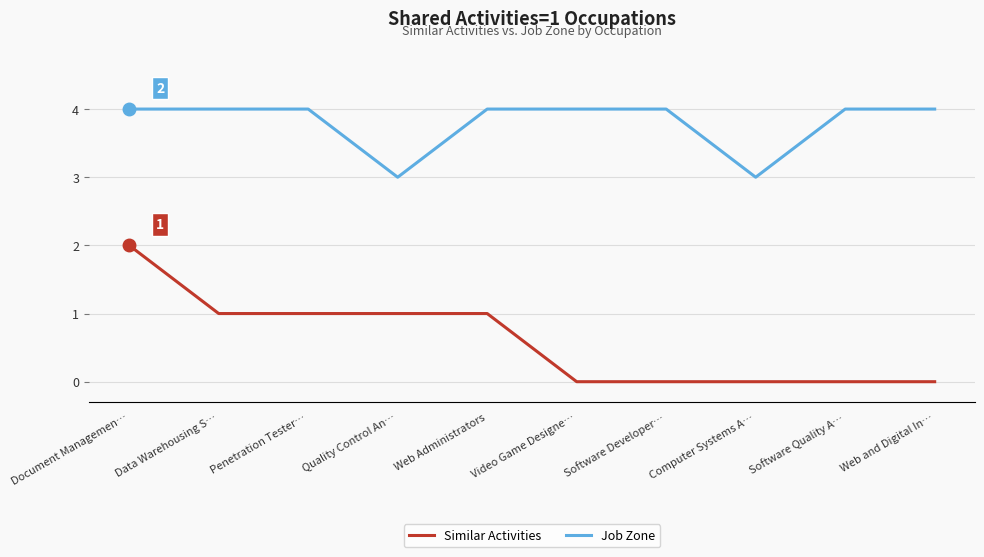

Reading right to left, transcribe all the data shown in this chart.

Similar Activities: 0	0	0	0	0	1	1	1	1	2
Job Zone: 4	4	3	4	4	4	3	4	4	4